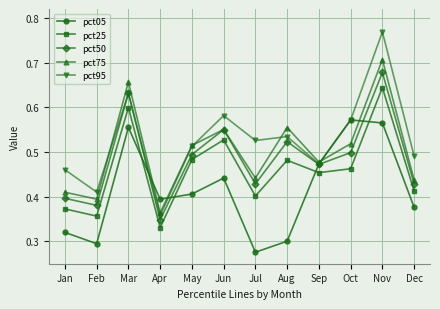

Where is the first local minimum for pct75?

Feb